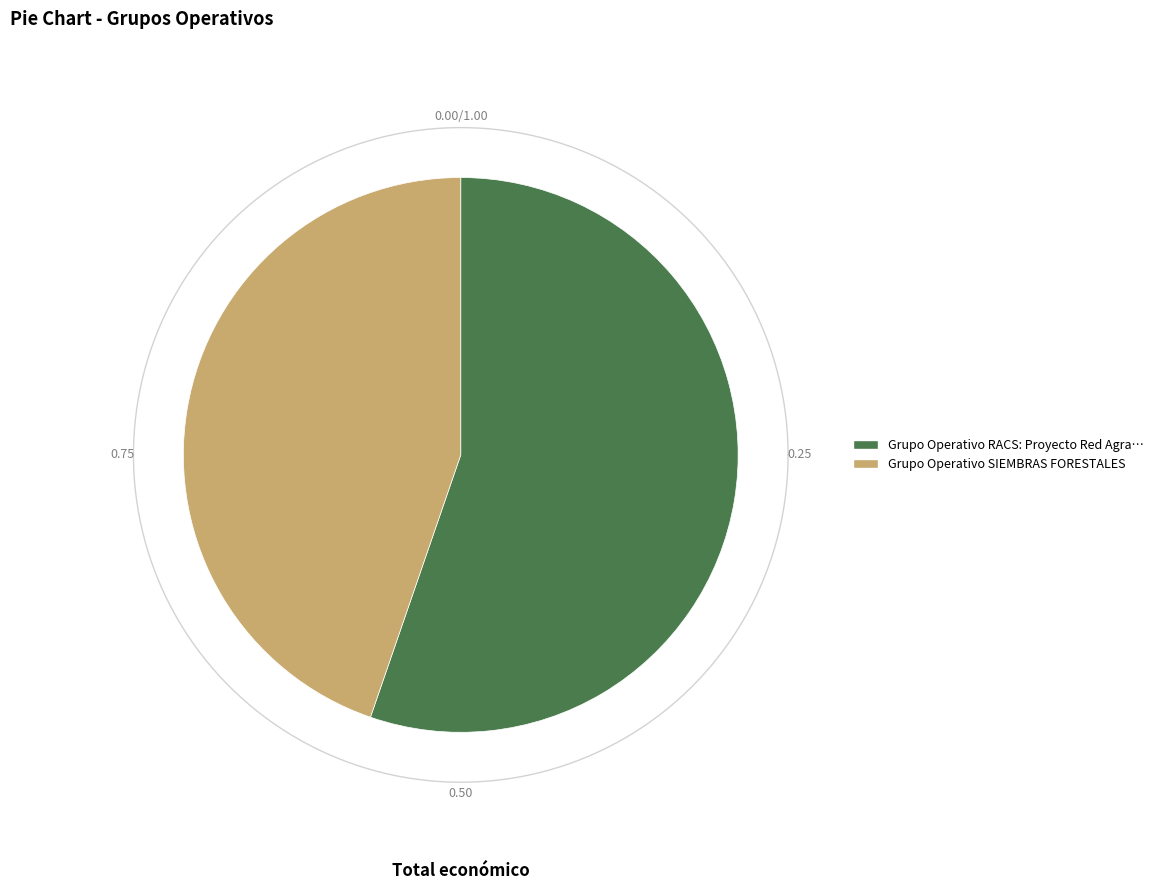

Which slice is the smallest?

Grupo Operativo SIEMBRAS FORESTALES